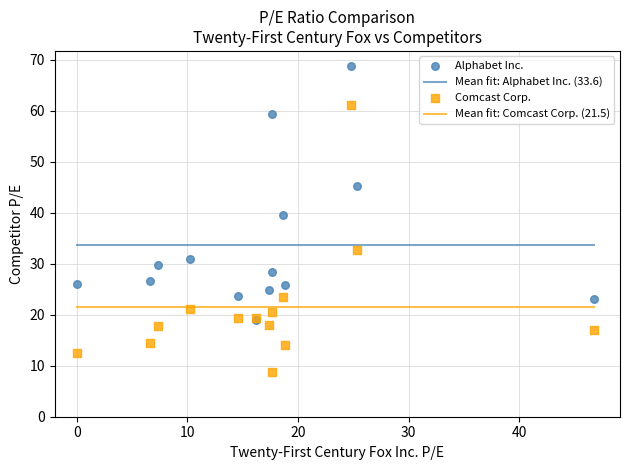

Across all series, what Y value is closest to 38?

39.5